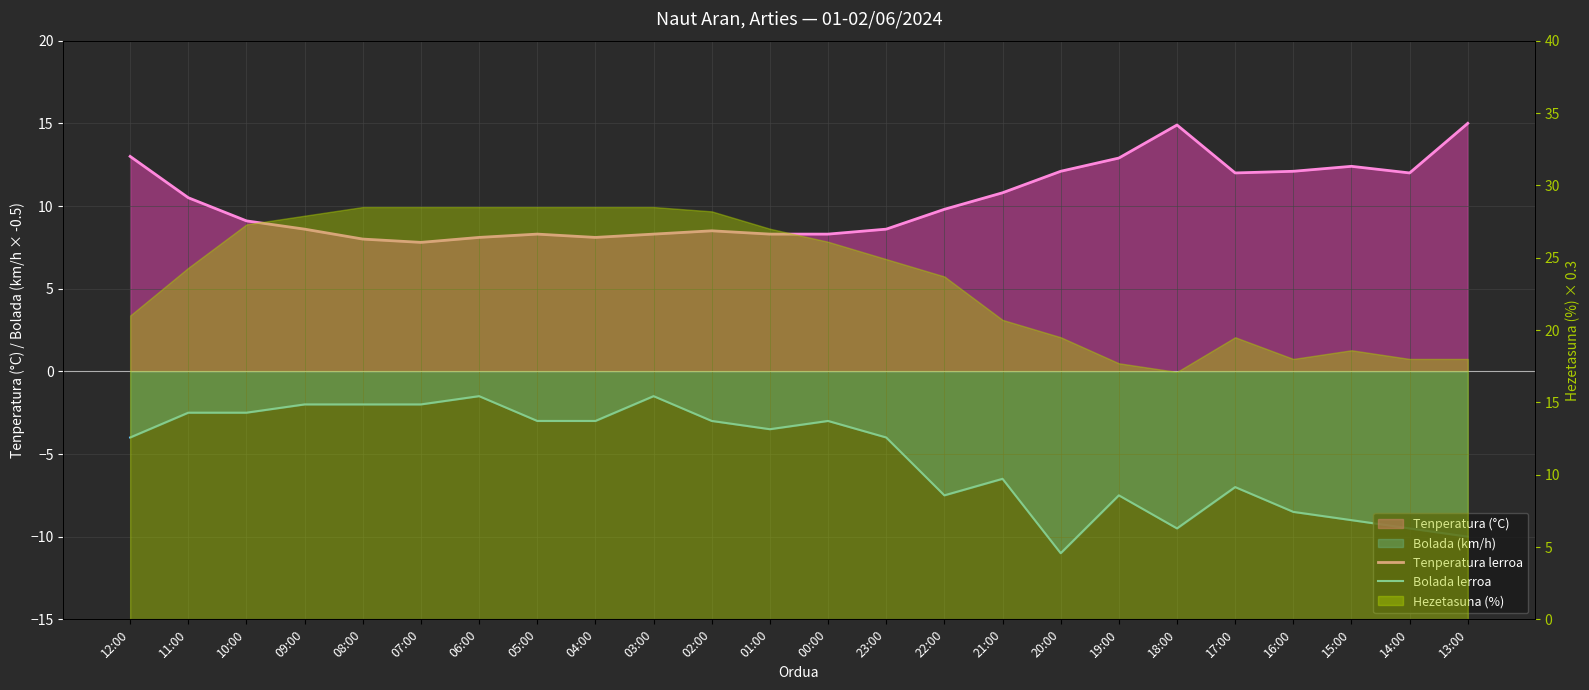

List the series in order of their overall mean, lowest first.

Bolada lerroa, Tenperatura lerroa